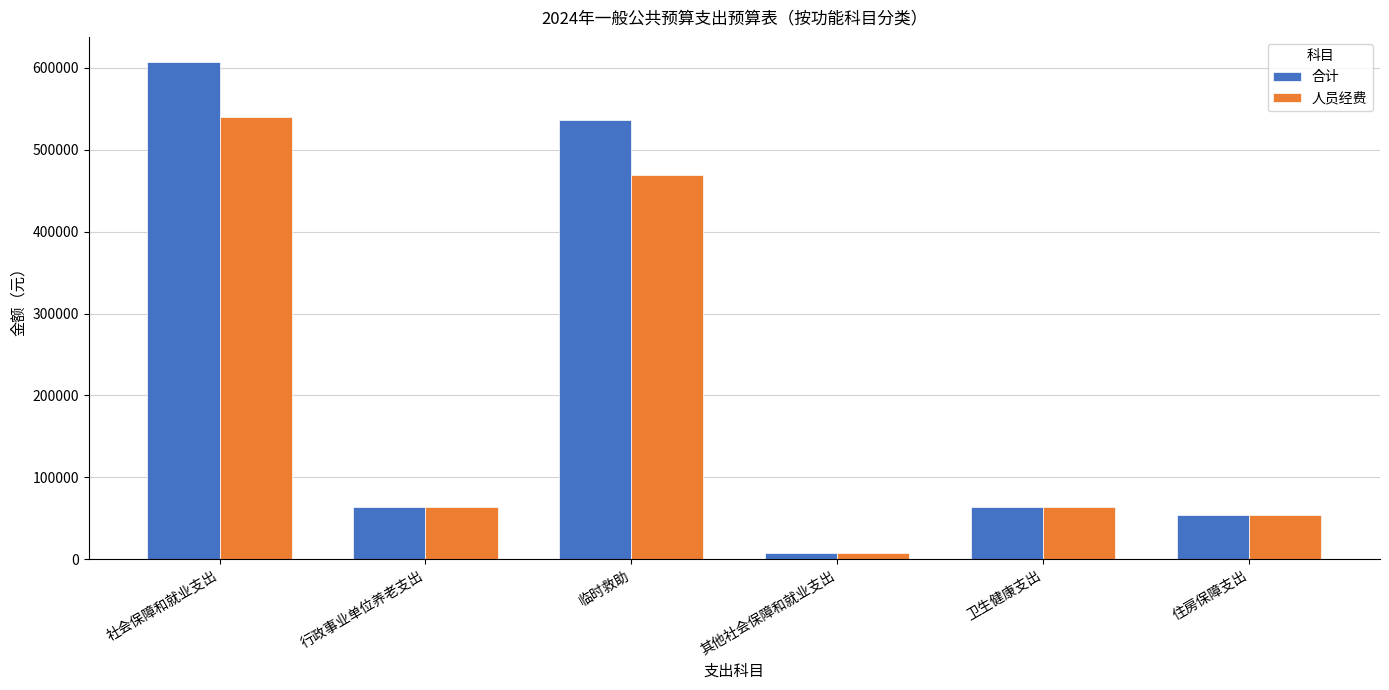

Which series has the widest spread of values?

合计